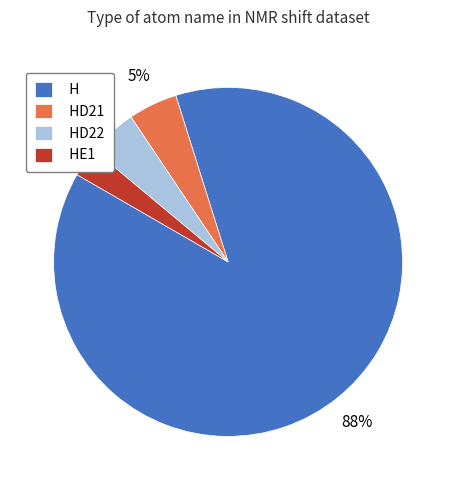

To the nearest percent, what percentage of the pie is HD21?

5%